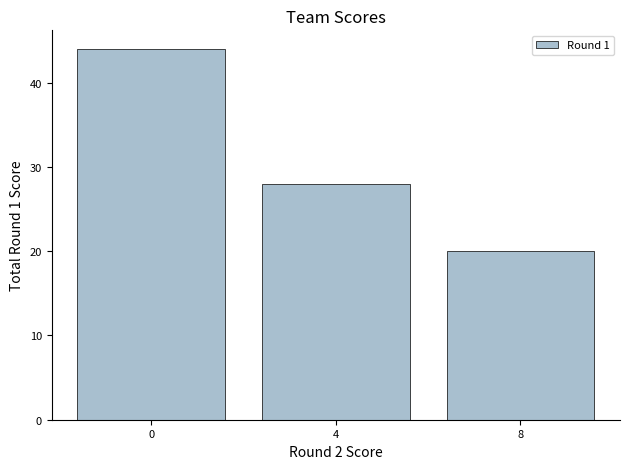

The chart shows a value of 28 at 4. True or false?

True